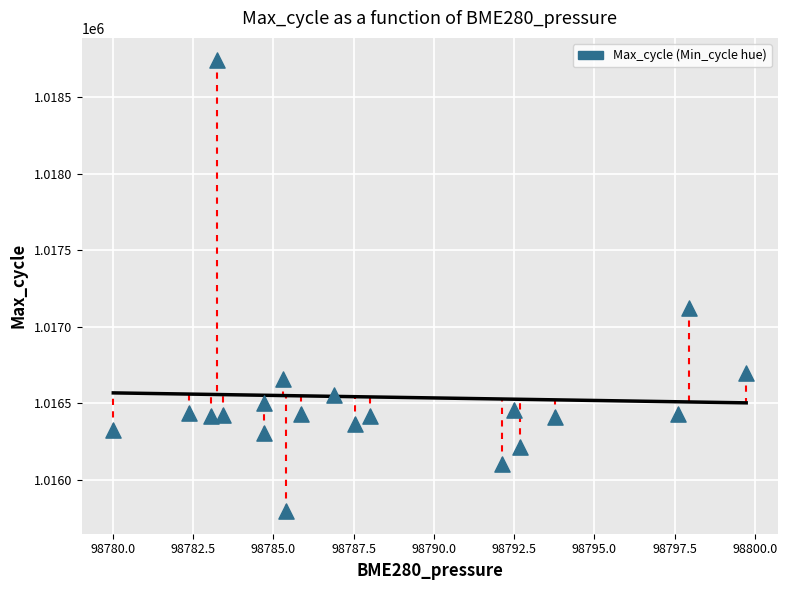

What is the range of Y values (max minus min)?

2947